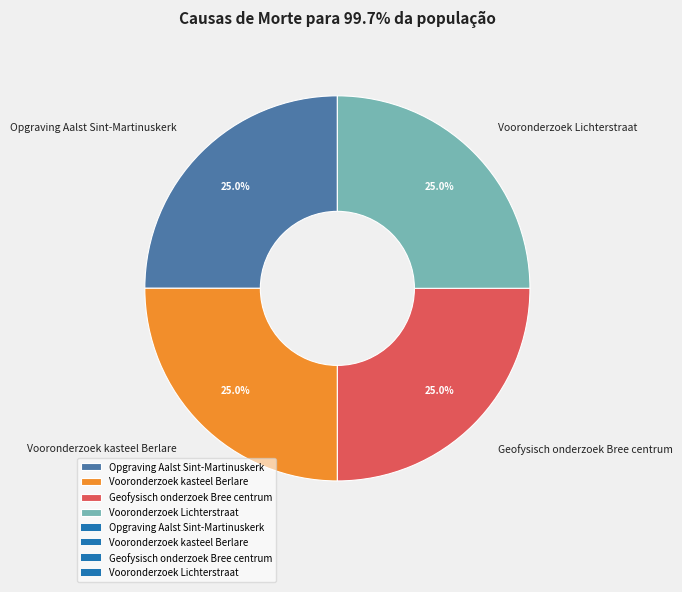

The Vooronderzoek kasteel Berlare slice represents 31% of the pie. True or false?

False